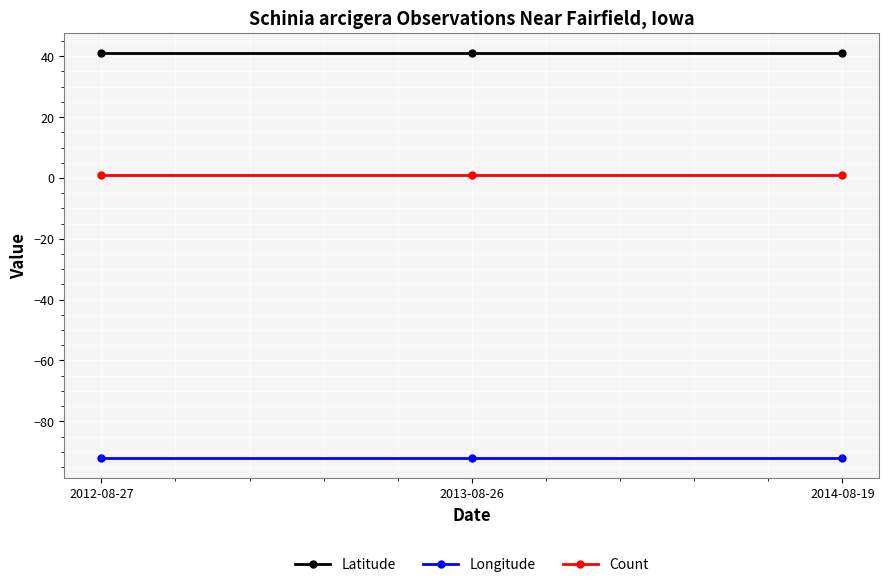

What position from the left is 2012-08-27?

1